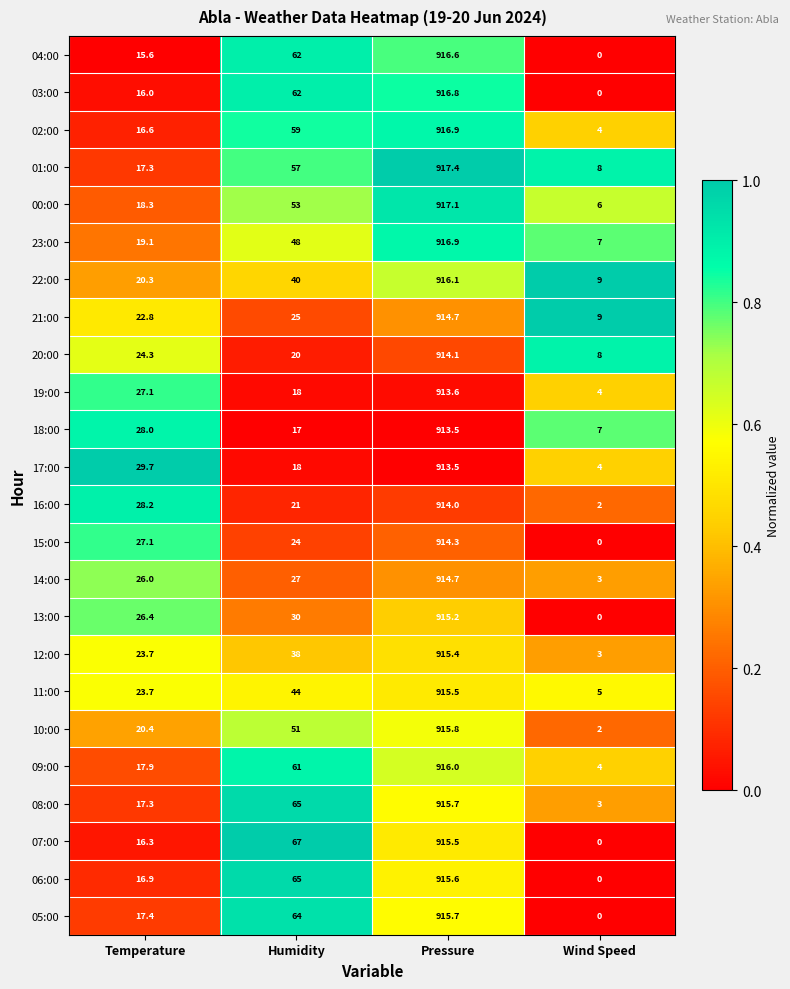

What is the difference between the 08:00 values at Temperature and Wind Speed?

14.3